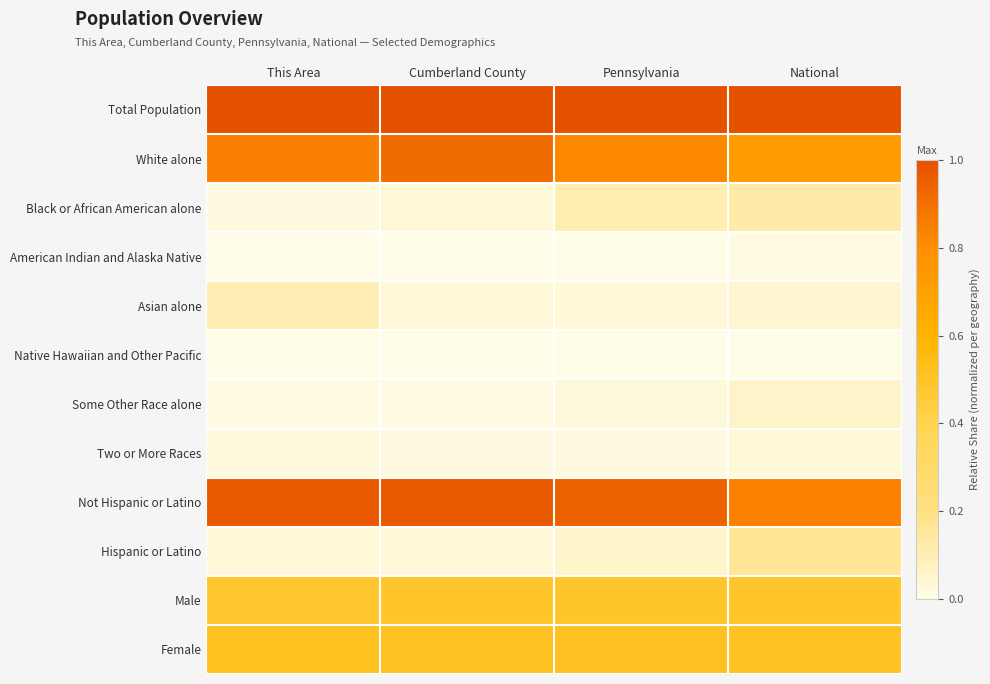

What is the spread (max minus min) of values at This Area?

1.0